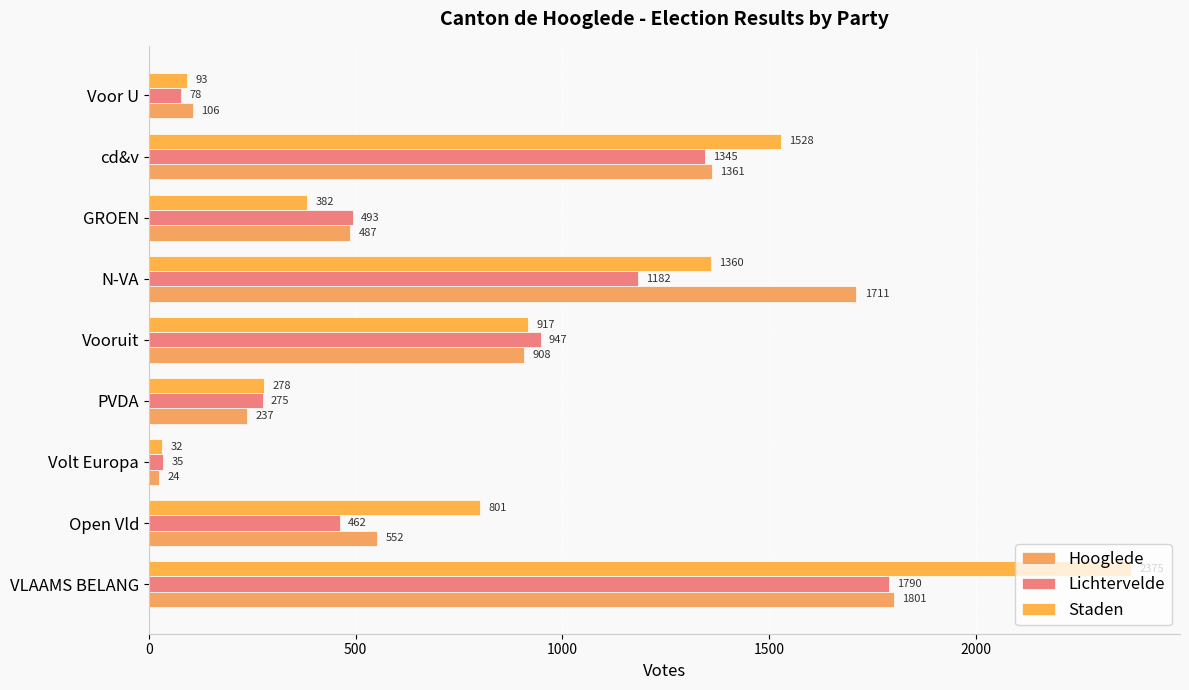

What are all the series names shown in the legend?

Hooglede, Lichtervelde, Staden